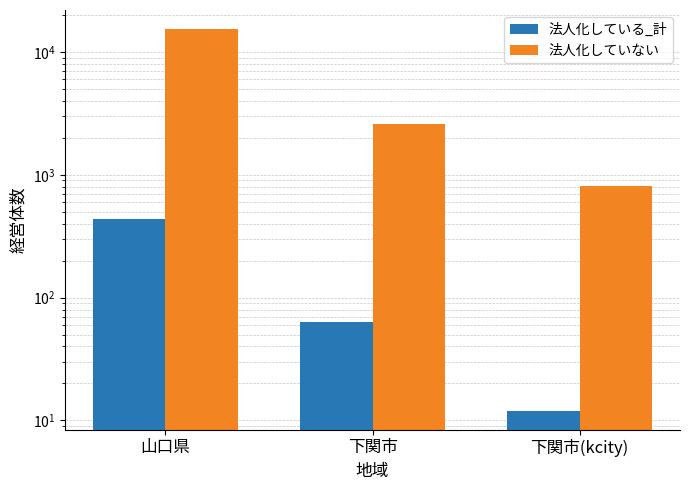

How many 法人化していない values are between 807 and 15398?

3